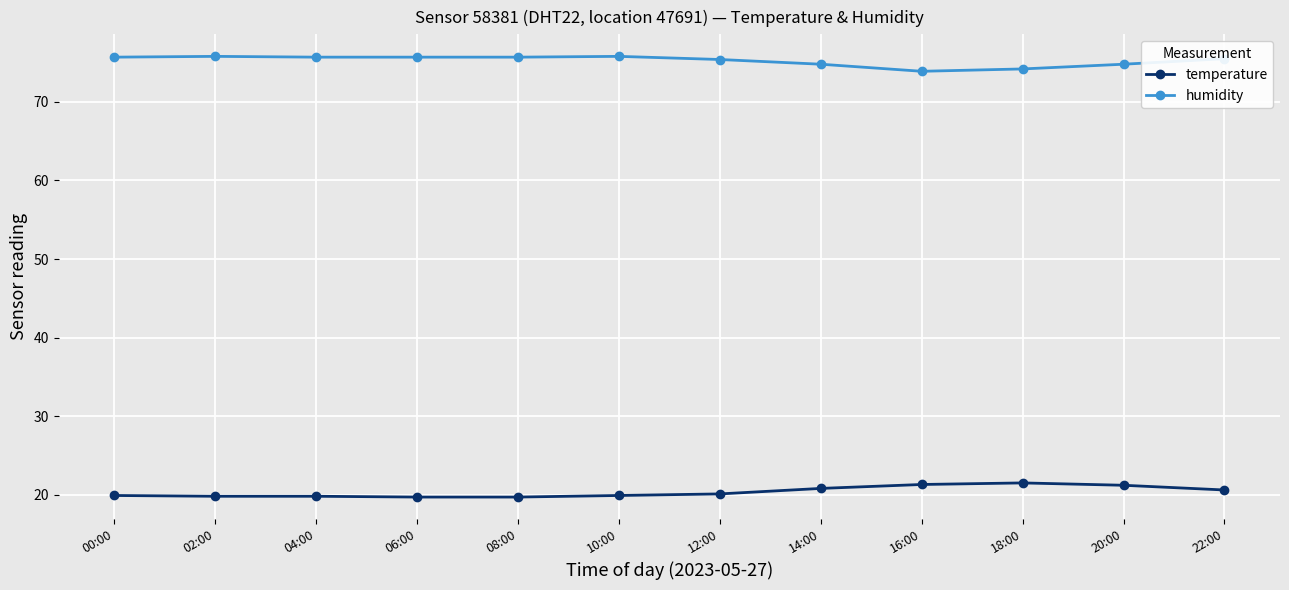

The value of temperature at 18:00 is 13.8. True or false?

False